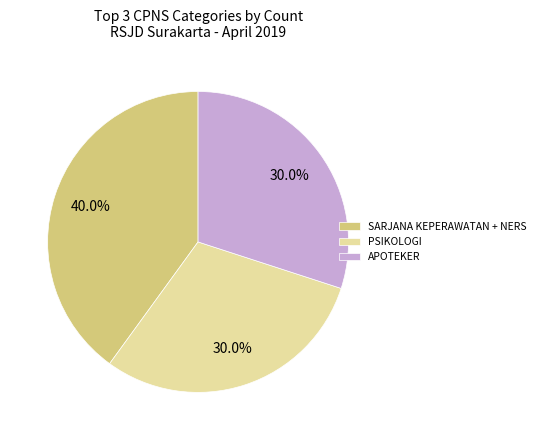

What percentage do APOTEKER and SARJANA KEPERAWATAN + NERS together represent?

70.0%